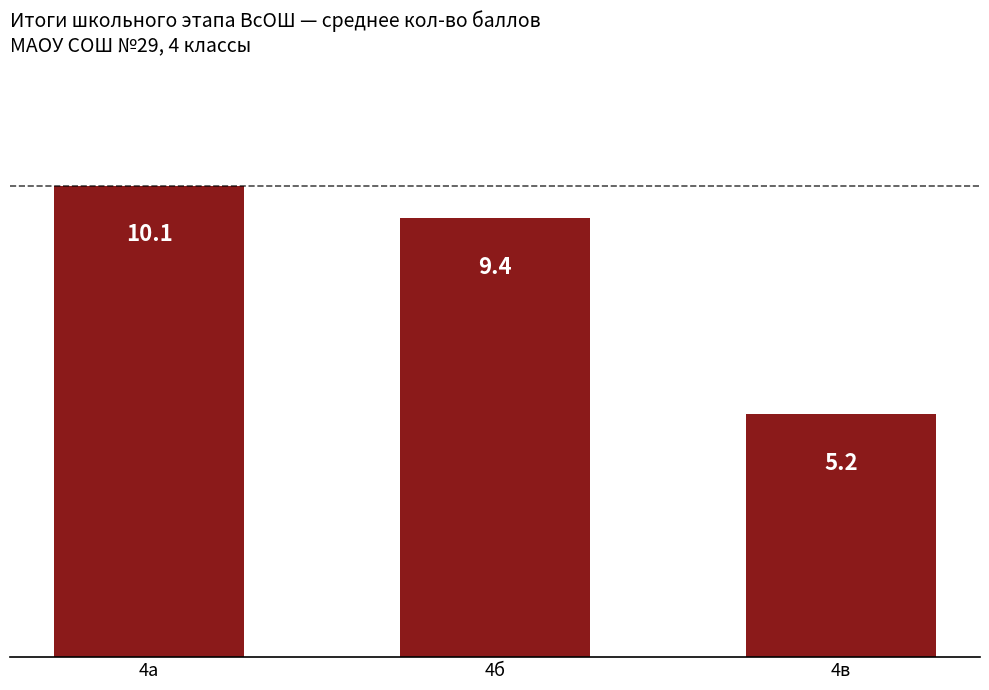

What is the difference between the maximum and minimum values?

4.9